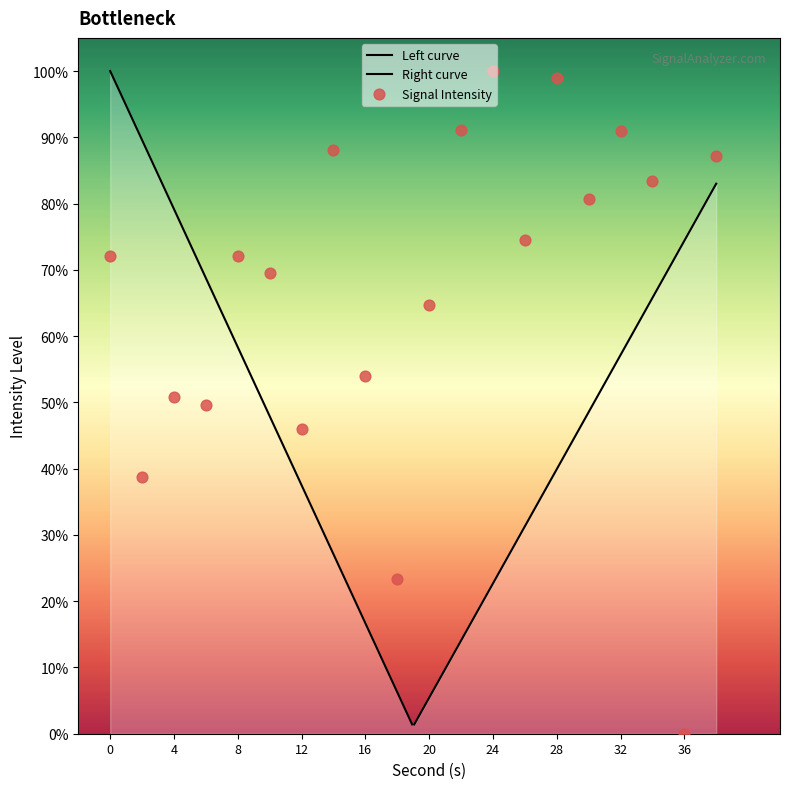

Which has a higher value, 18 or 34?

34